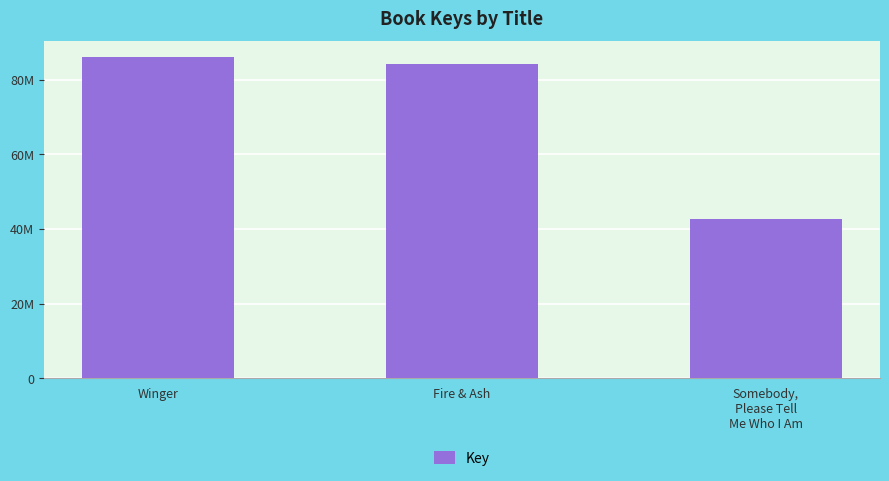

Rank the categories by value from highest to lowest.

Winger, Fire & Ash, Somebody,
Please Tell
Me Who I Am